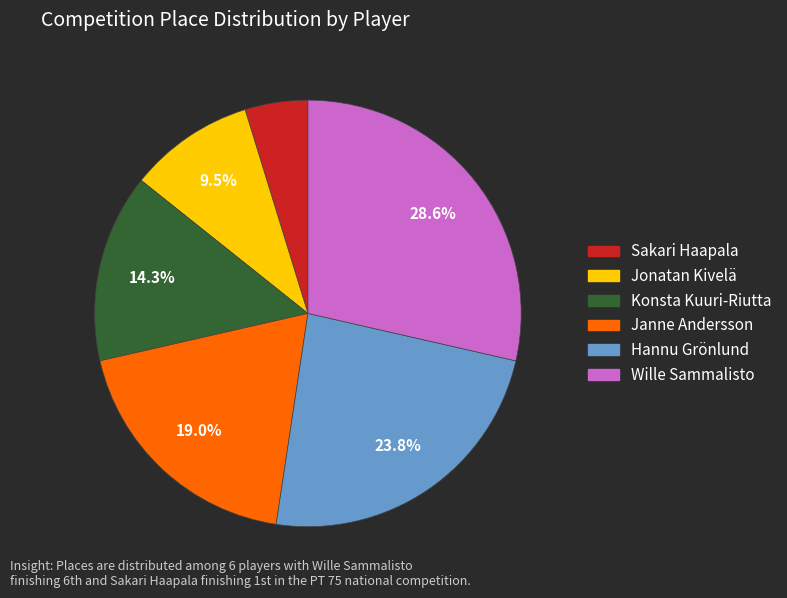

To the nearest percent, what is the combined percentage of Konsta Kuuri-Riutta and Hannu Grönlund?

38%